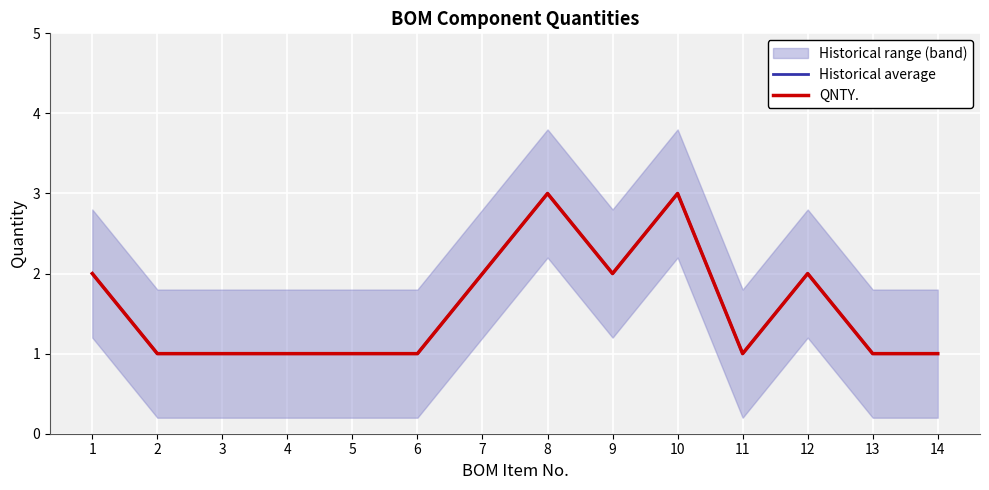

What is the maximum value shown in the chart?

3